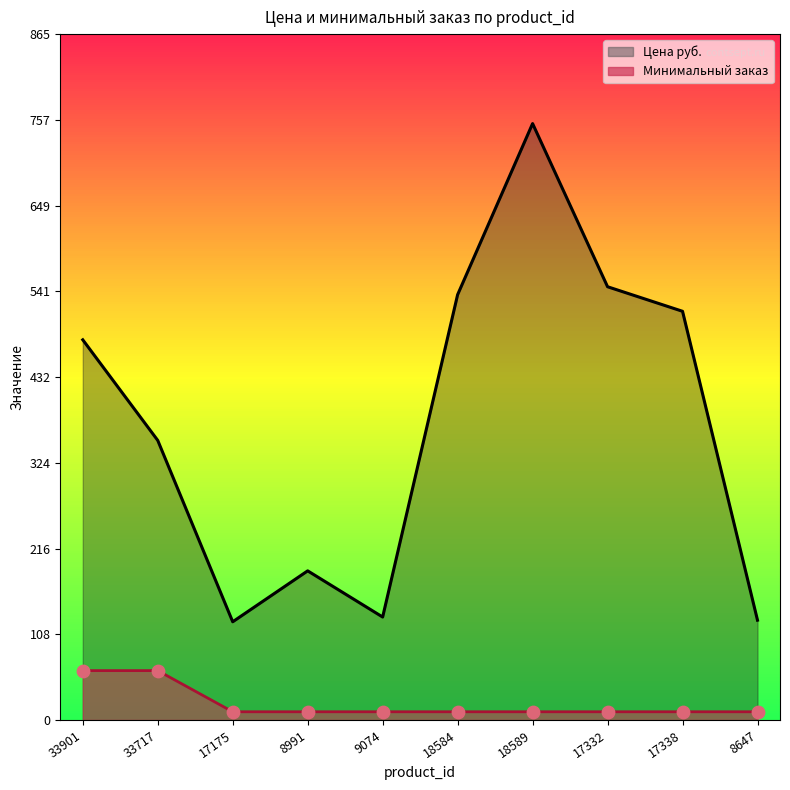

Is the value of Минимальный заказ at 9074 greater than the value of Цена руб. at 9074?

No